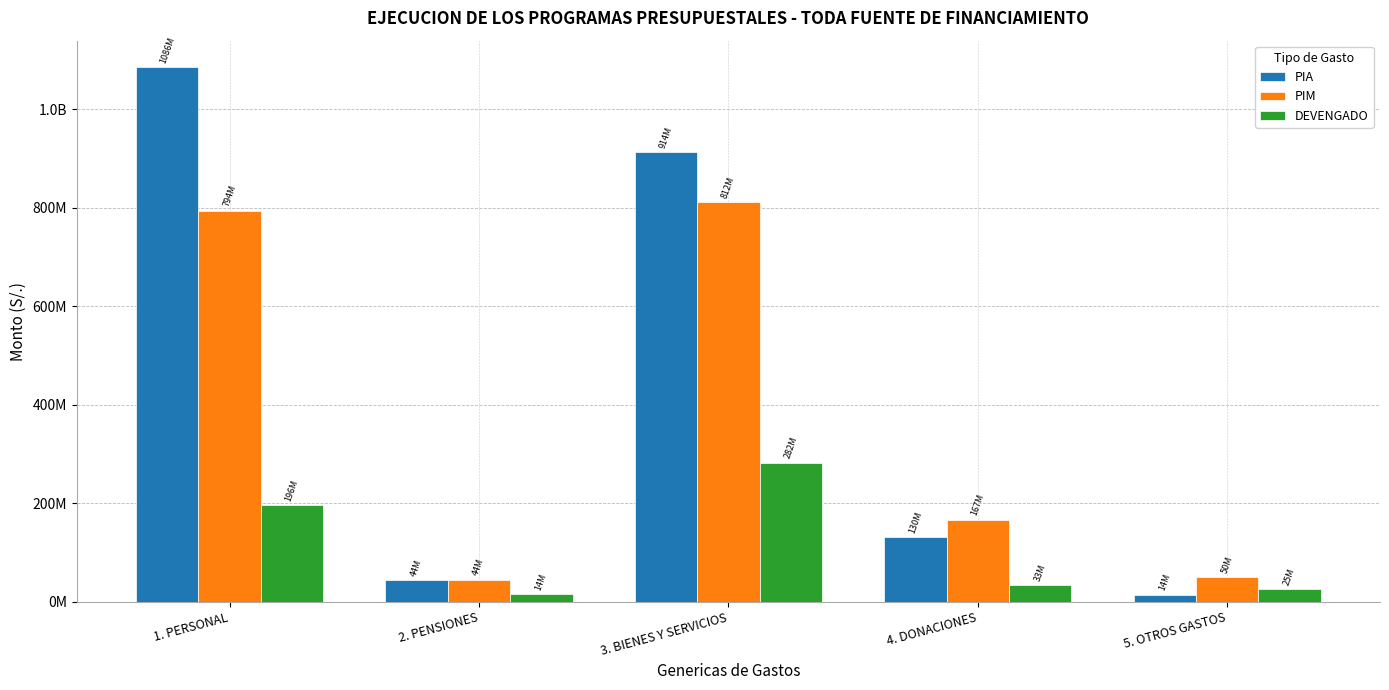

Between 1. PERSONAL and 4. DONACIONES, which is larger?

1. PERSONAL